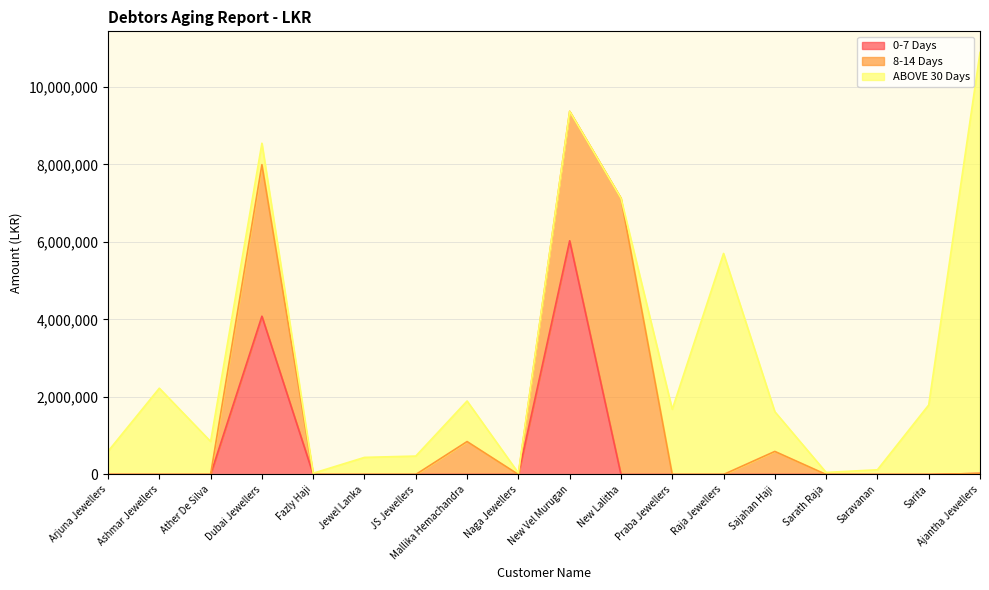

At which label does ABOVE 30 Days first exceed 597259?

Ashmar Jewellers